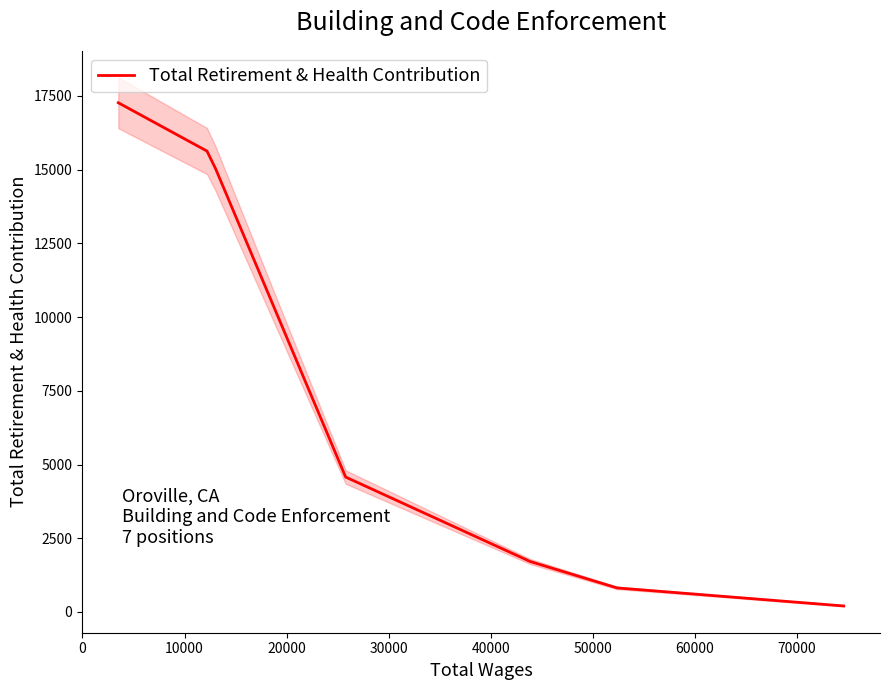

What is the sum of all values?

55233